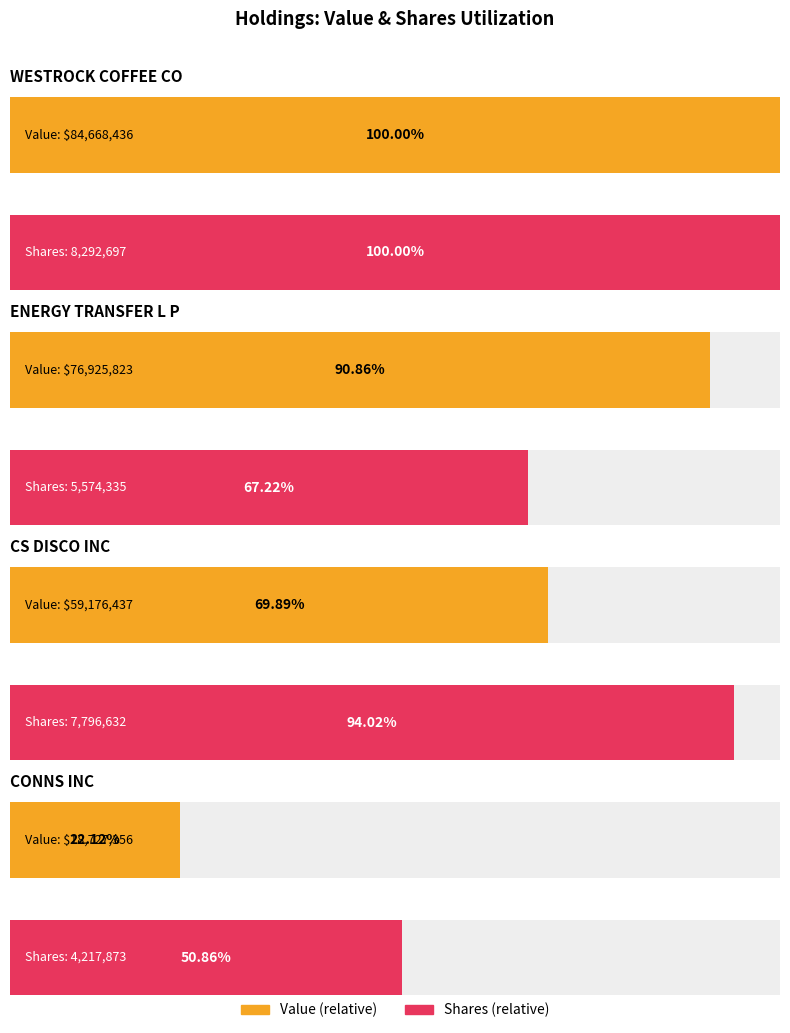

How many groups of bars are there?

4